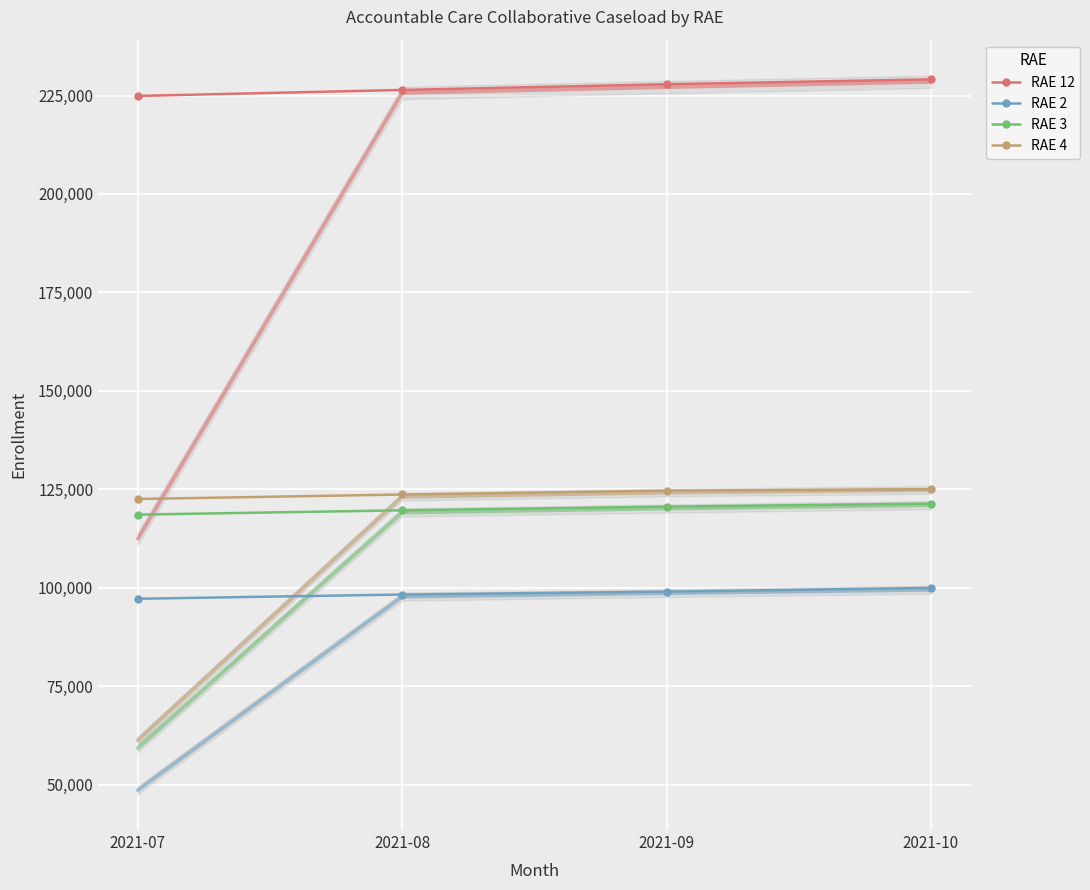

What is the value of the RAE 2 point at the 1st from the left?

97207